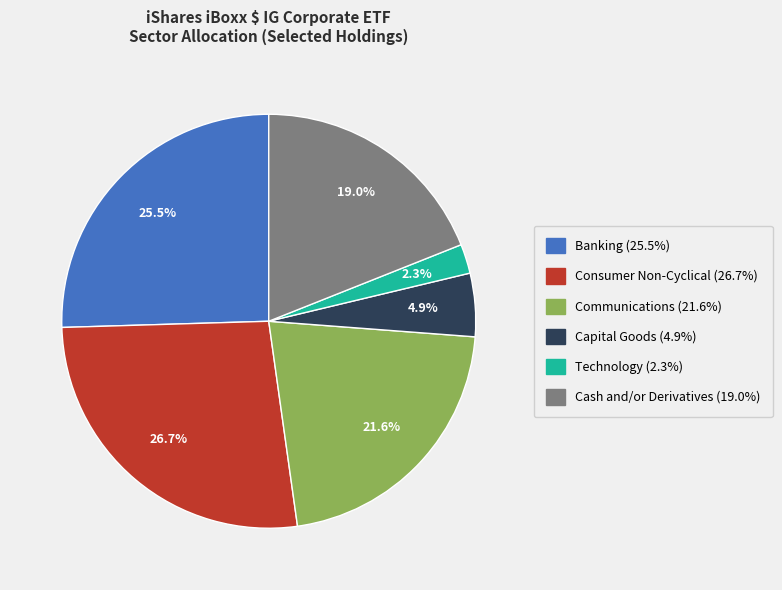

Does Cash and/or Derivatives represent more than half of the total?

No